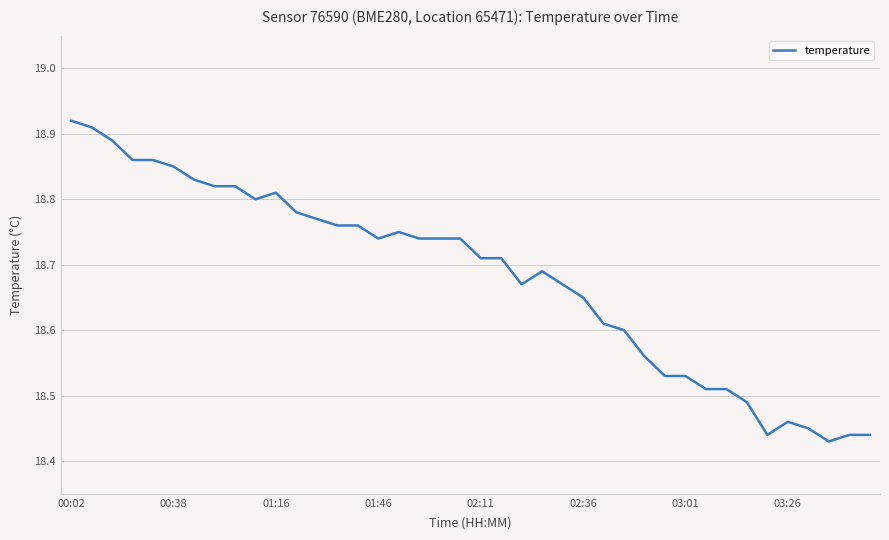

What is the difference between the maximum and minimum values?

0.5